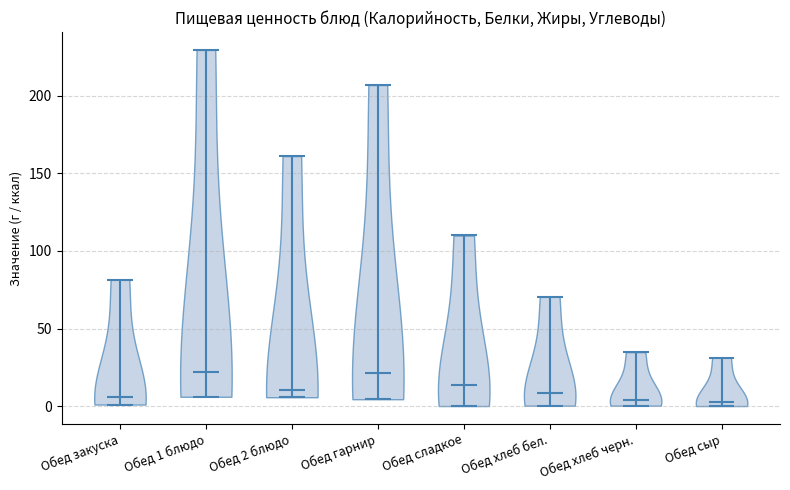

What is the highest point the violin for Обед 2 блюдо reaches on the y-axis? The values are not printed on the chart, so give them approximately, as read against the axis.

160